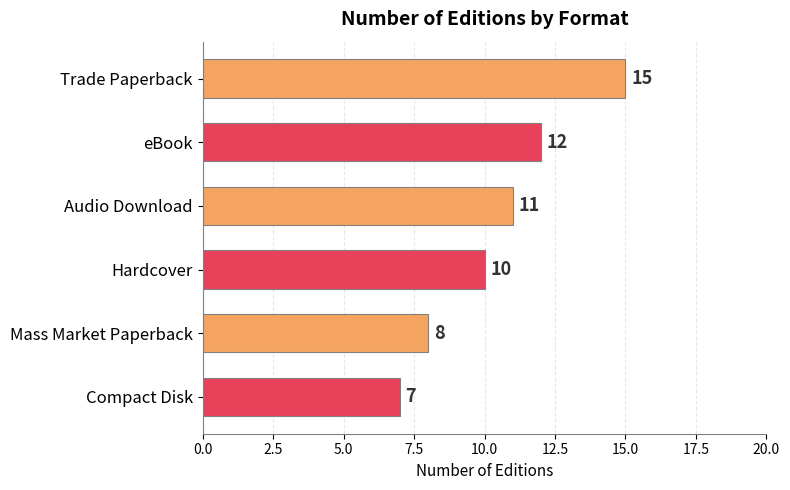

What is the label of the 3rd bar from the top?

Audio Download